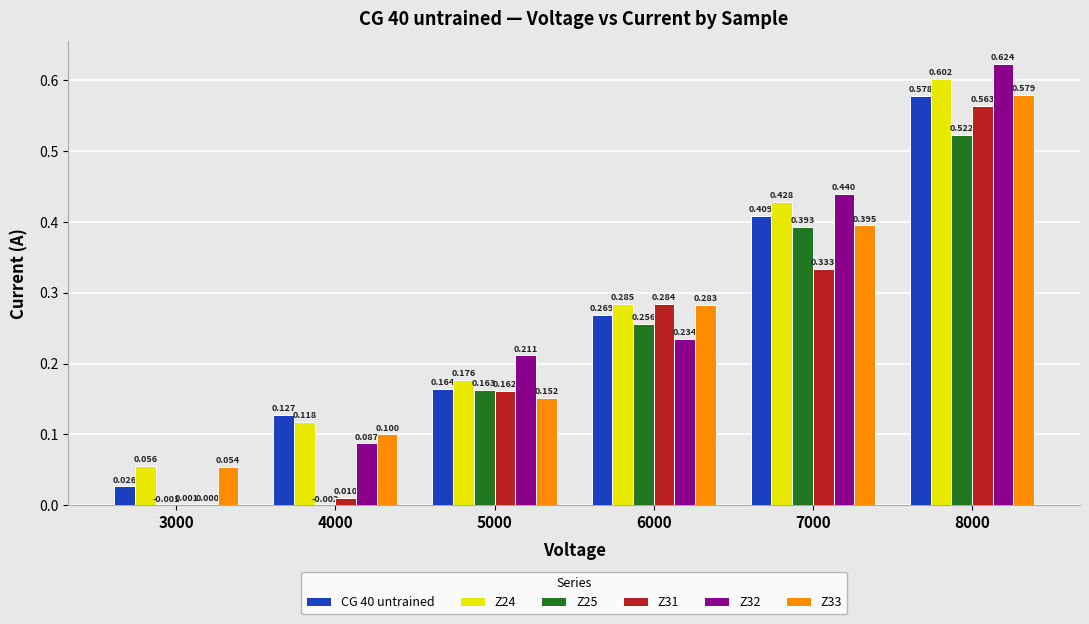

Which series has the largest range (max minus min)?

Z32